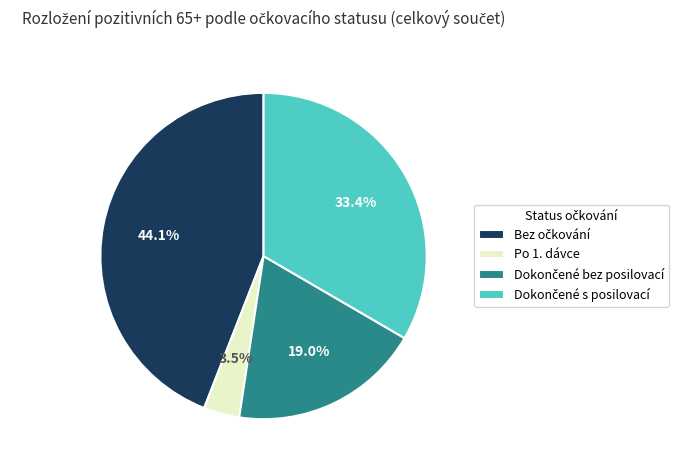

Does any single category account for the majority?

No